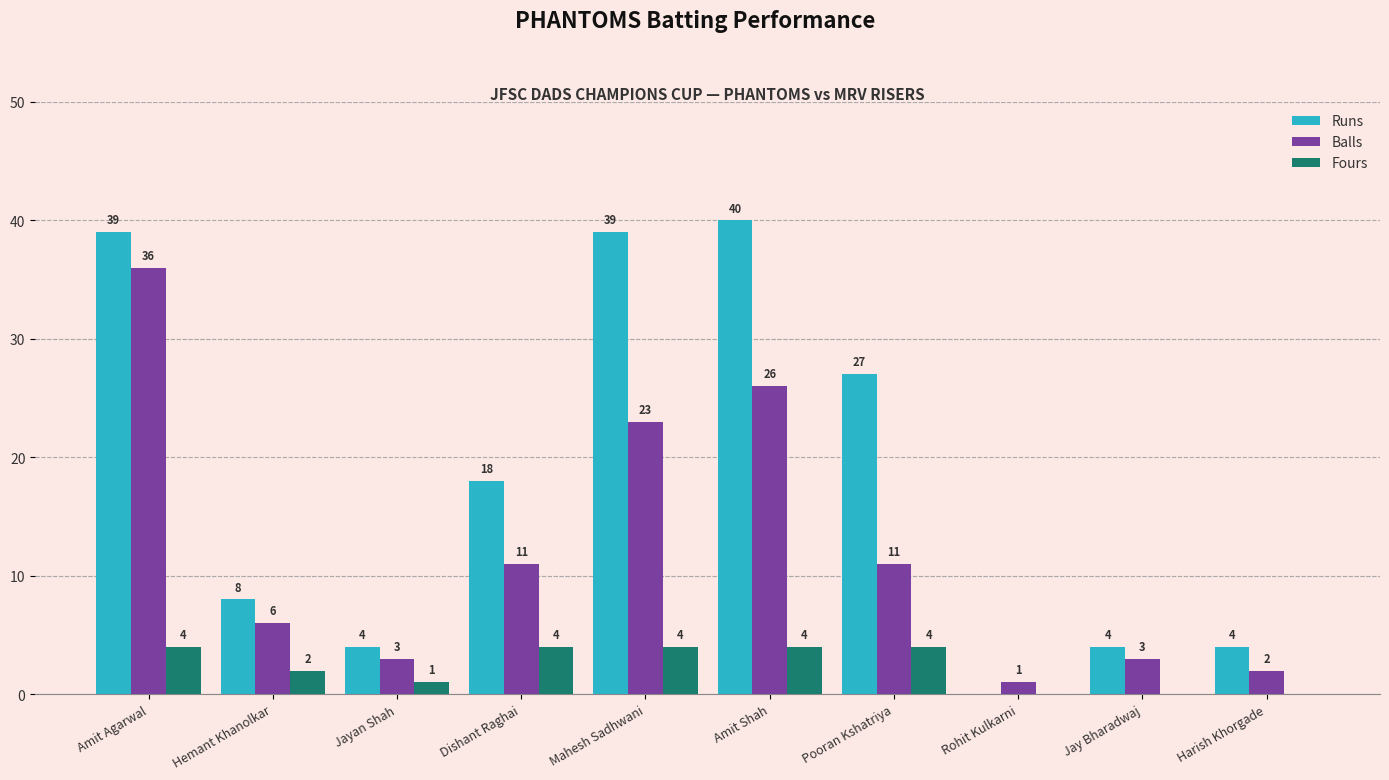

Which series has the widest spread of values?

Runs